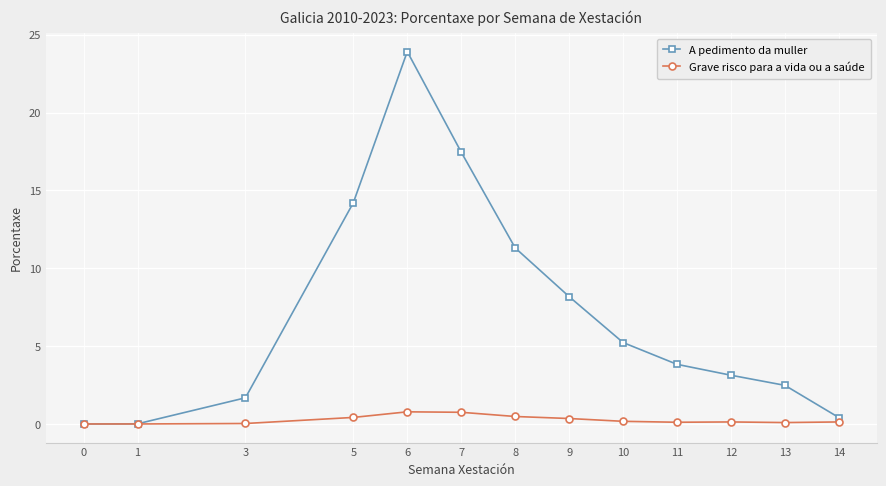

What is the value of the A pedimento da muller point at the 6th from the left?

17.5